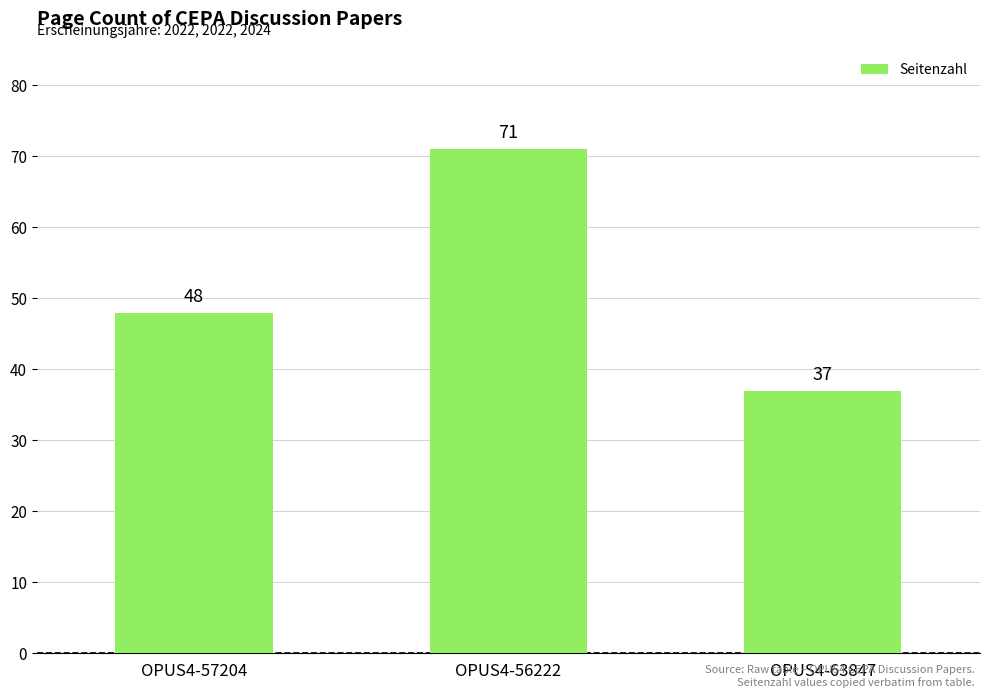

At which label is the value closest to 54?

OPUS4-57204